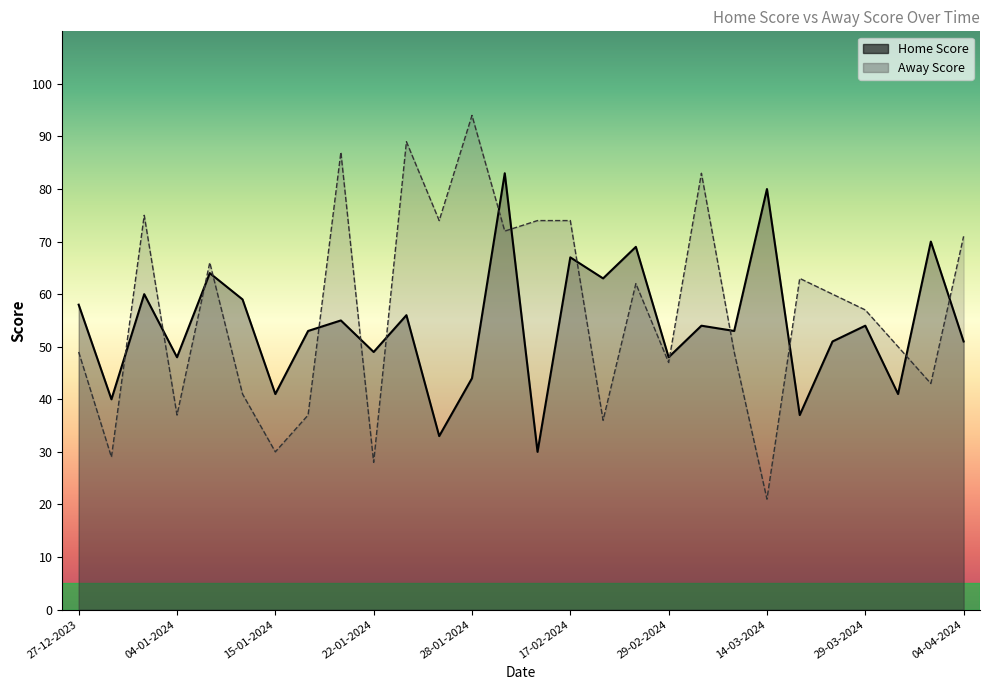

At which category does the chart reach its minimum across all series?

14-03-2024